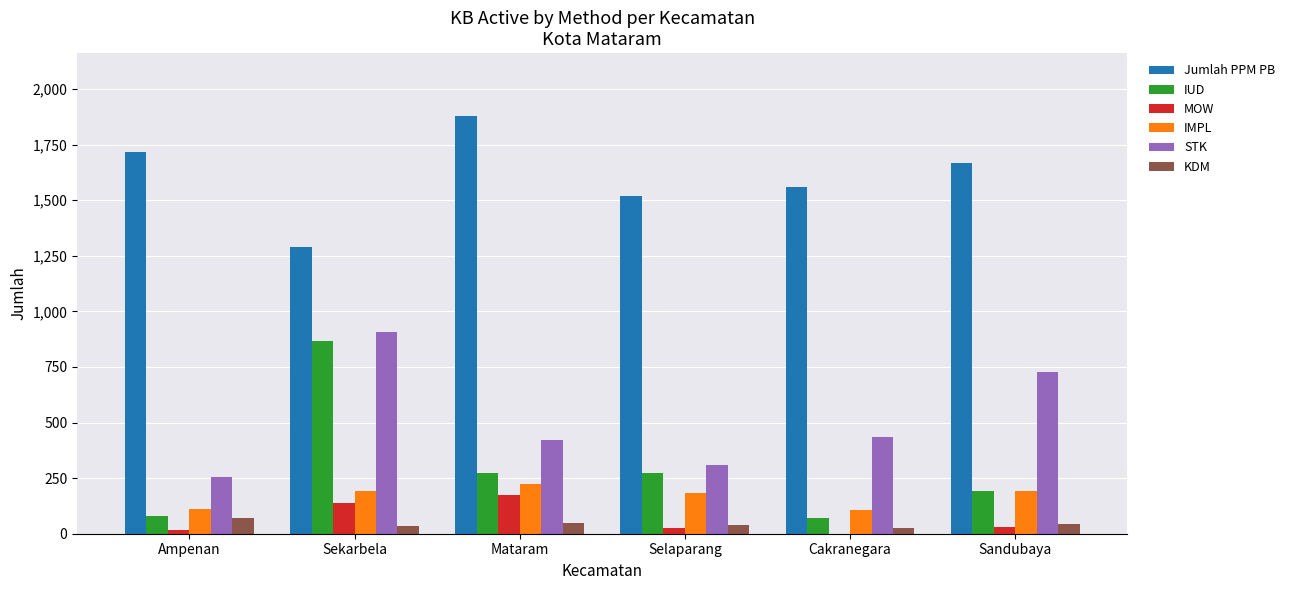

Is it true that STK equals 253 at Ampenan?

True